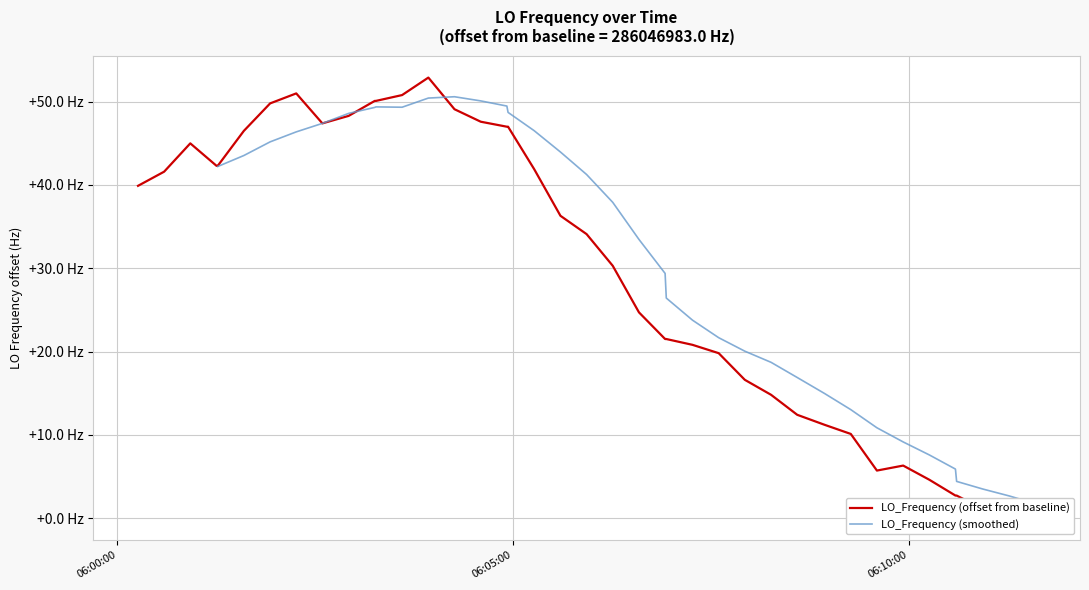

True or false: the data has more than 2 interior local peaks.

True